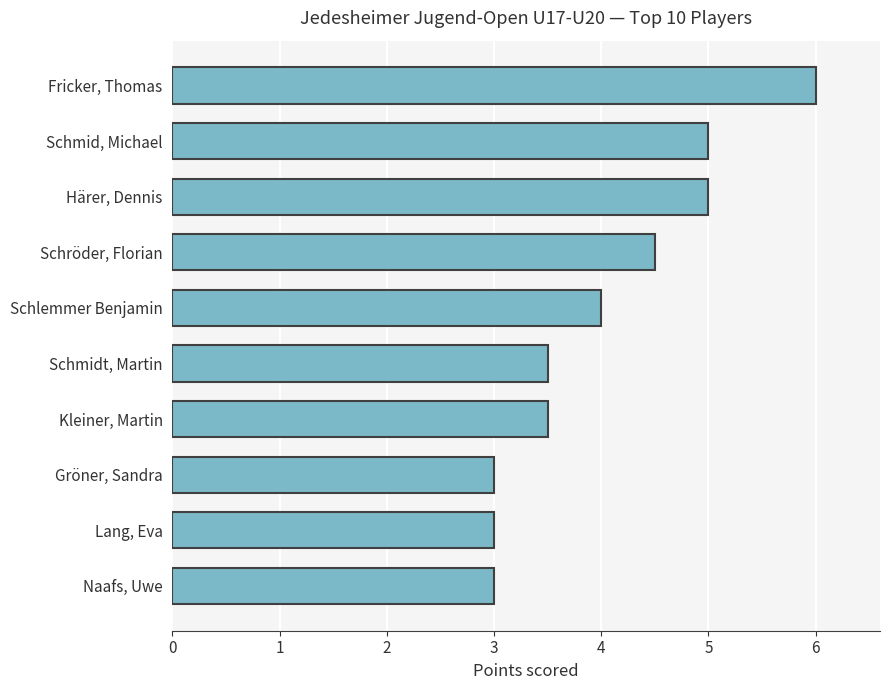

Where is the data nearest to the value 4?

Schlemmer Benjamin